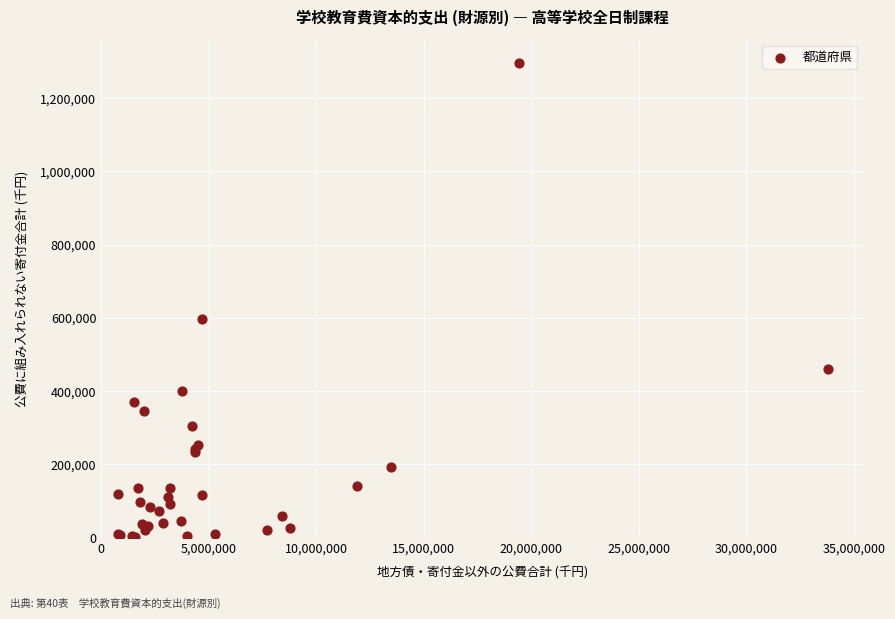

What Y value in the scatter plot is closest to 648024?

595902